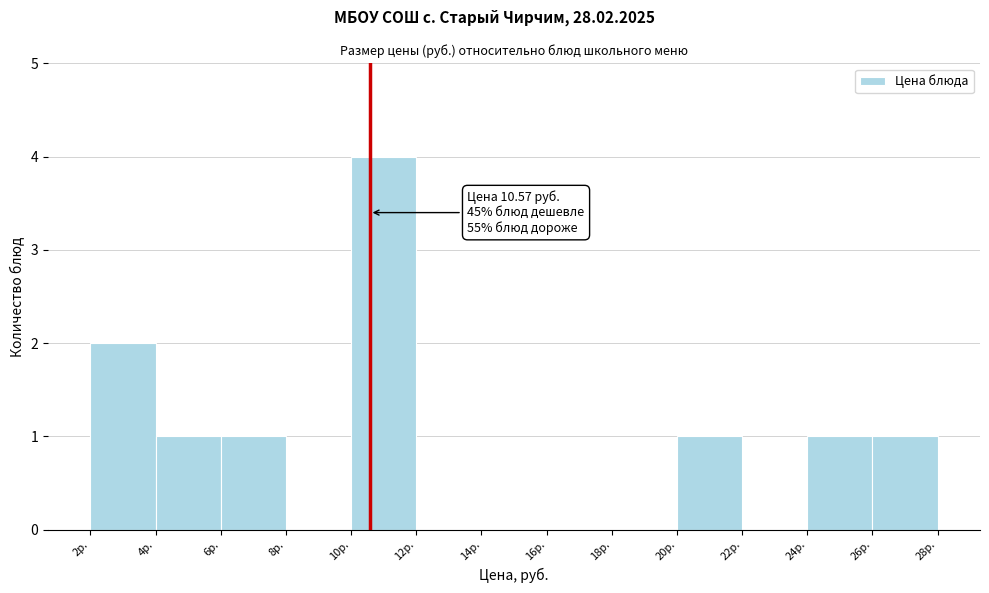

Over which range of the x-axis is the bar tallest?

10 to 12